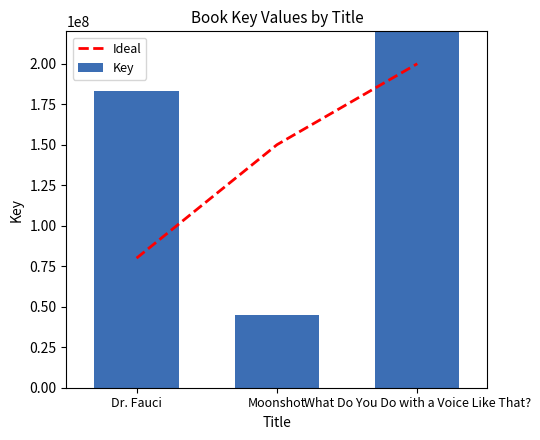

Count the Ideal values in the range 80000000 to 200000000.

3